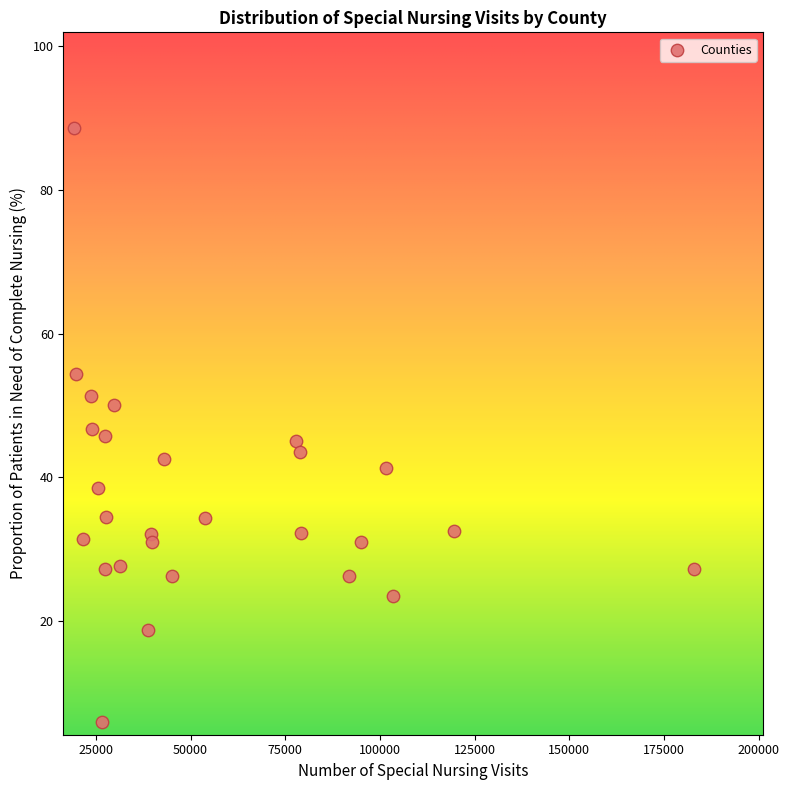

What is the range of X values (max minus min)?

163511.0